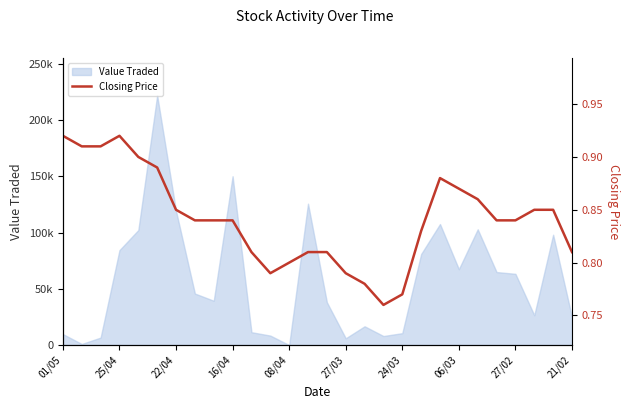

Between 27/03 and 15, which is larger?

27/03